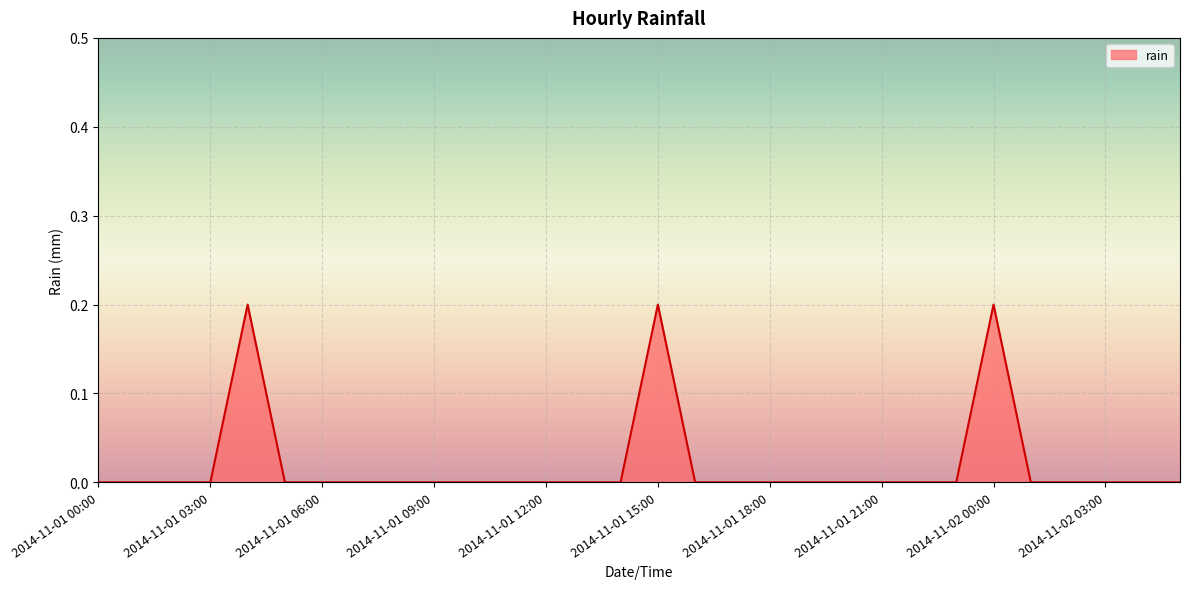

How many lines are shown in the chart?

1